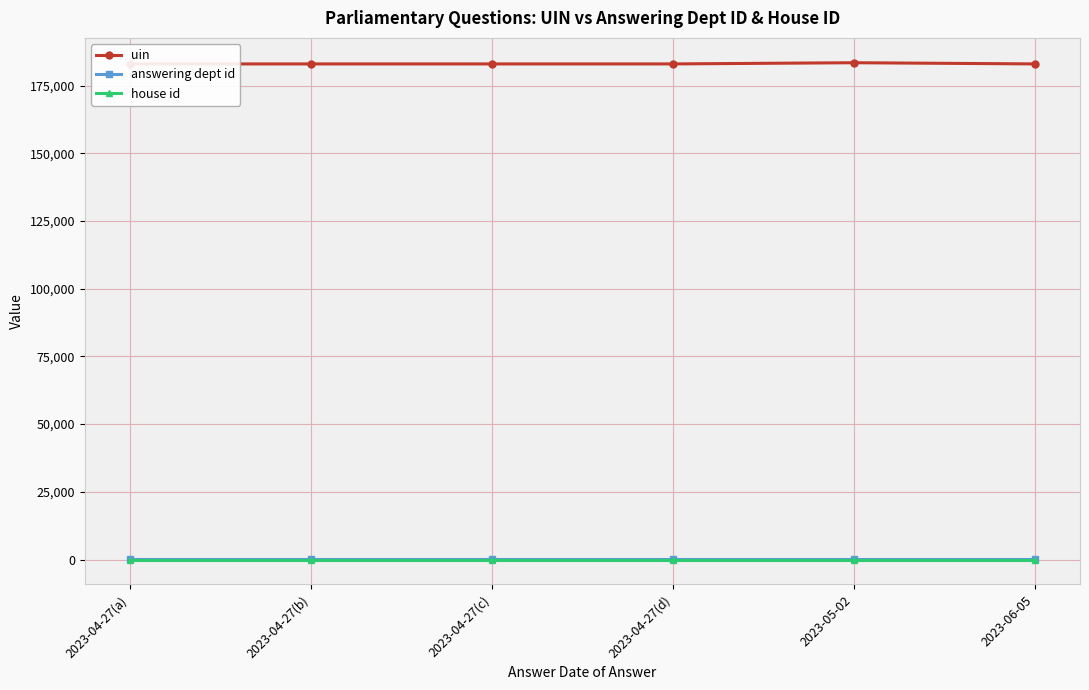

Does the chart display data point markers on the line(s)?

Yes